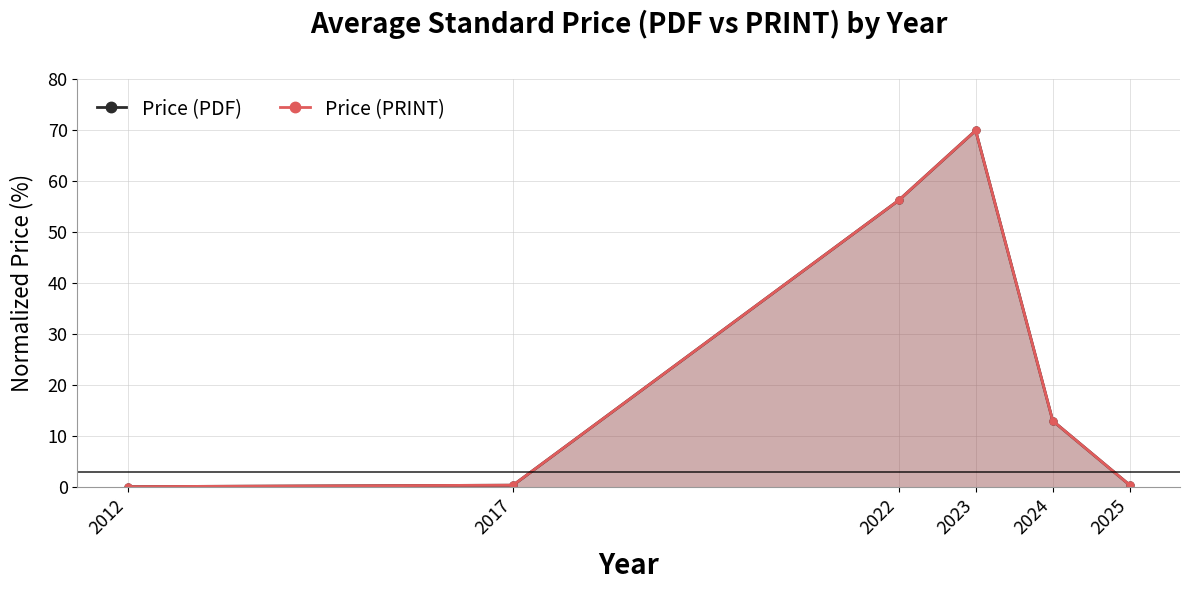

True or false: Price (PRINT) and Price (PDF) intersect in this chart.

False